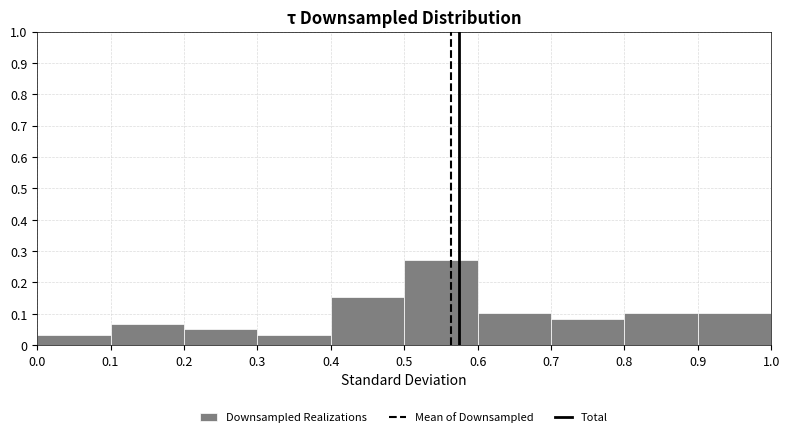

Reading left to right, transcribe this chart: for each bar, give the range it covers on the x-axis and its height. The values are not printed on the chart, so give them approximately, as read against the axis.

0.0 to 0.1: 0.03
0.1 to 0.2: 0.07
0.2 to 0.3: 0.05
0.3 to 0.4: 0.03
0.4 to 0.5: 0.15
0.5 to 0.6: 0.27
0.6 to 0.7: 0.10
0.7 to 0.8: 0.08
0.8 to 0.9: 0.10
0.9 to 1.0: 0.10